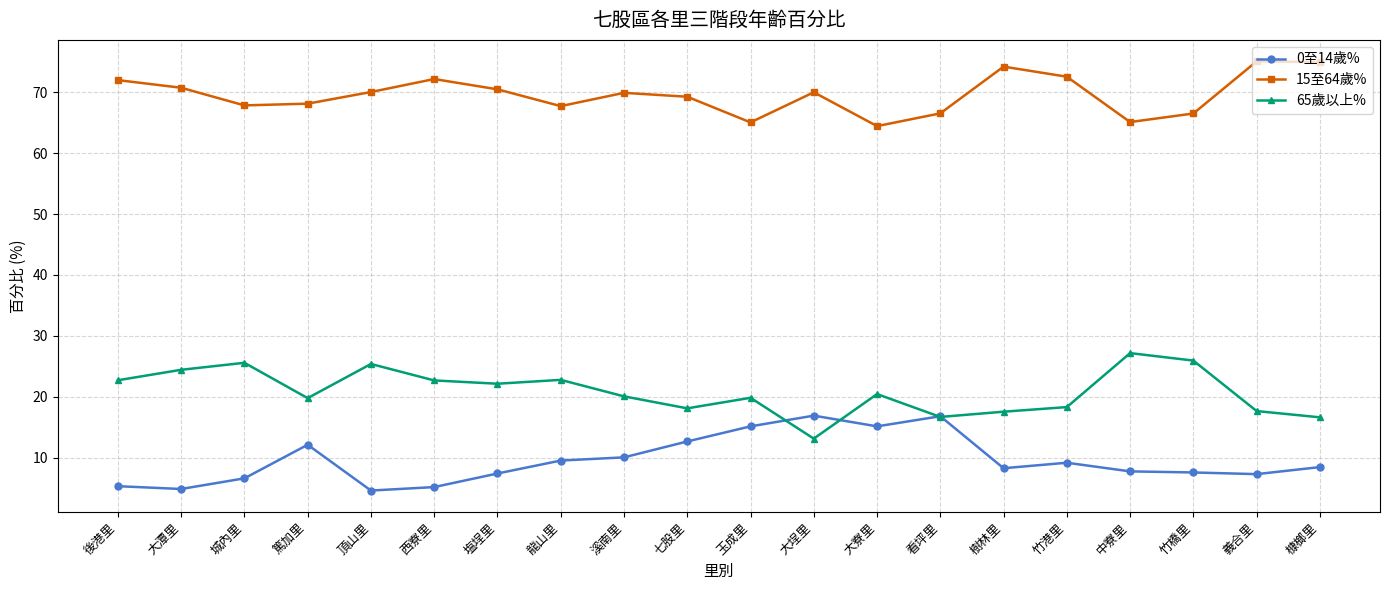

Is it true that 0至14歲% equals 15.1 at 大寮里?

True